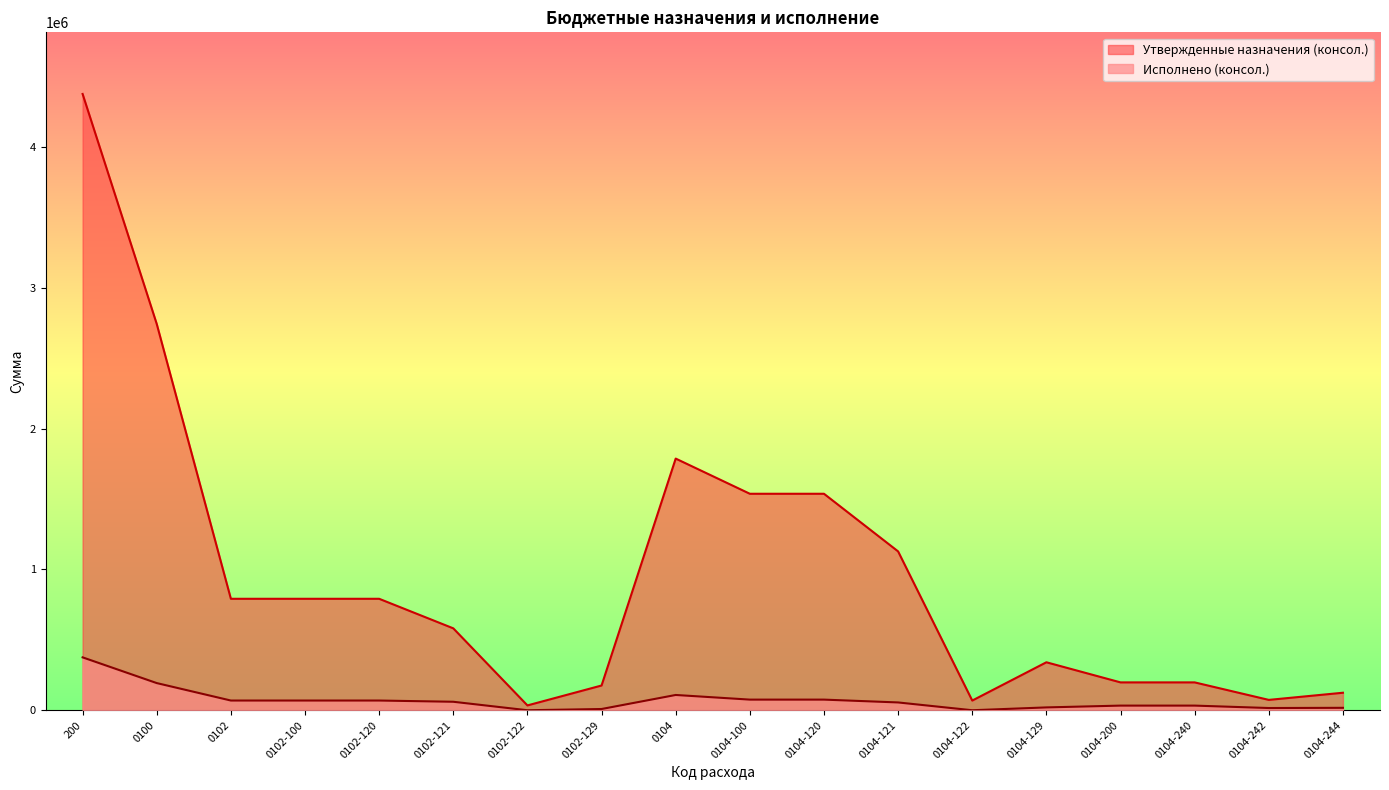

What is the sum of the Утвержденные назначения (консол.) values at 0104-240 and 0102?

989776.0